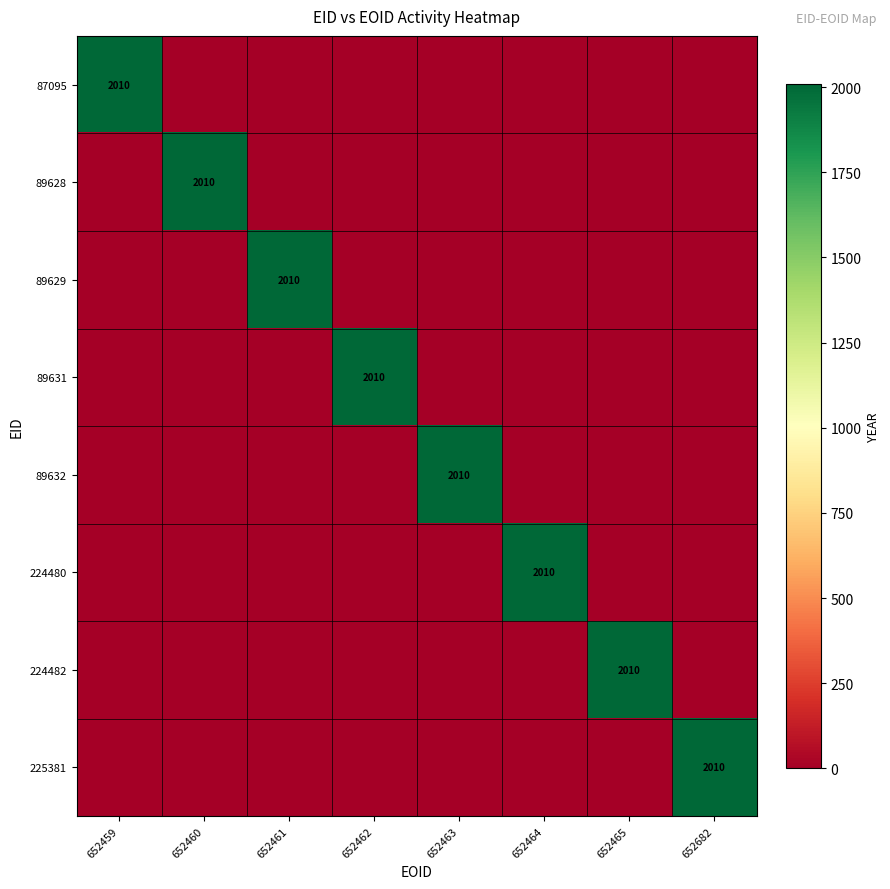

At how many categories does at least one series exceed 1097?

8